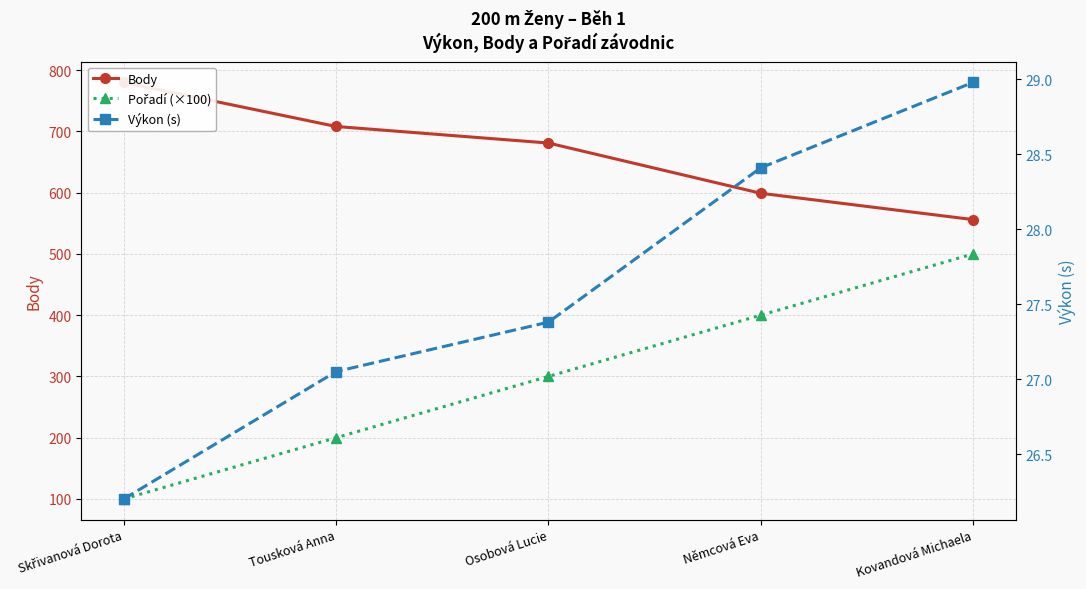

Which series has the widest spread of values?

Pořadí (×100)